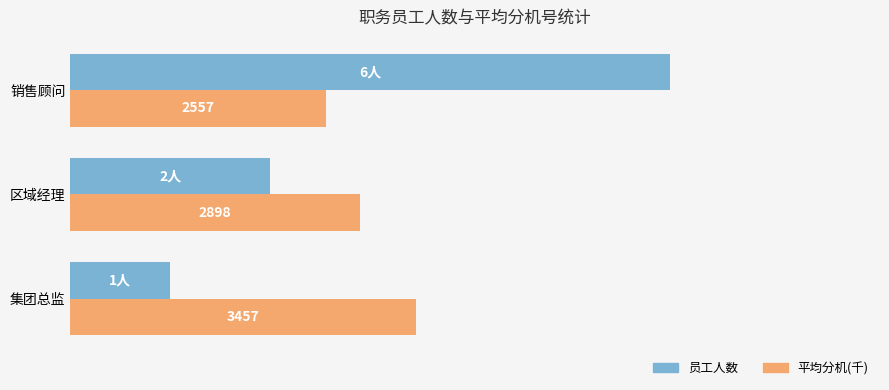

Reading left to right, what are all the values shown in this chart?

员工人数: 1.0	2.0	6.0
平均分机(千): 3.5	2.9	2.6